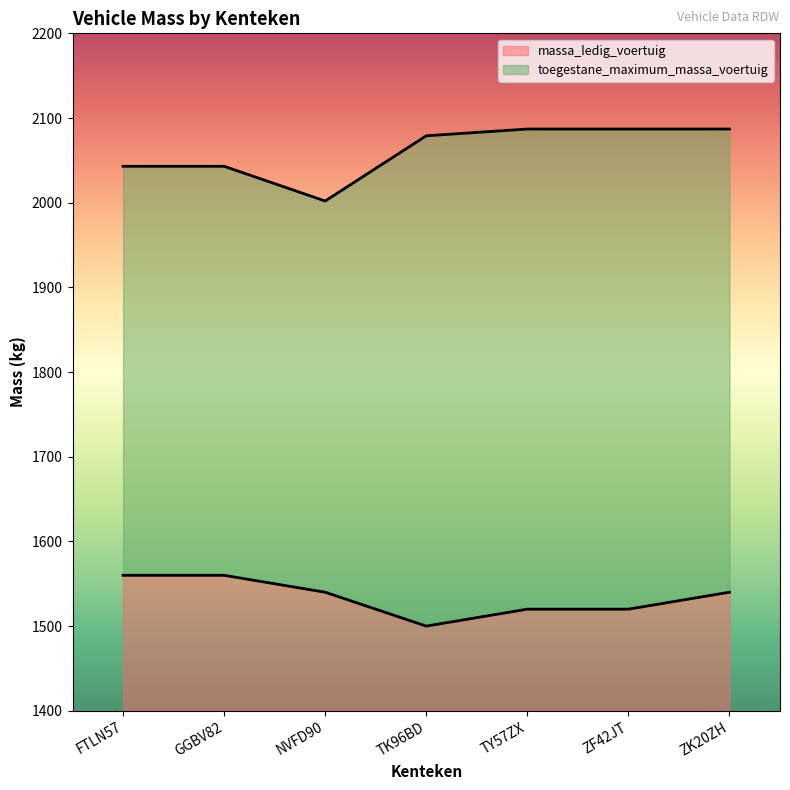

Does the chart have visible grid lines?

No